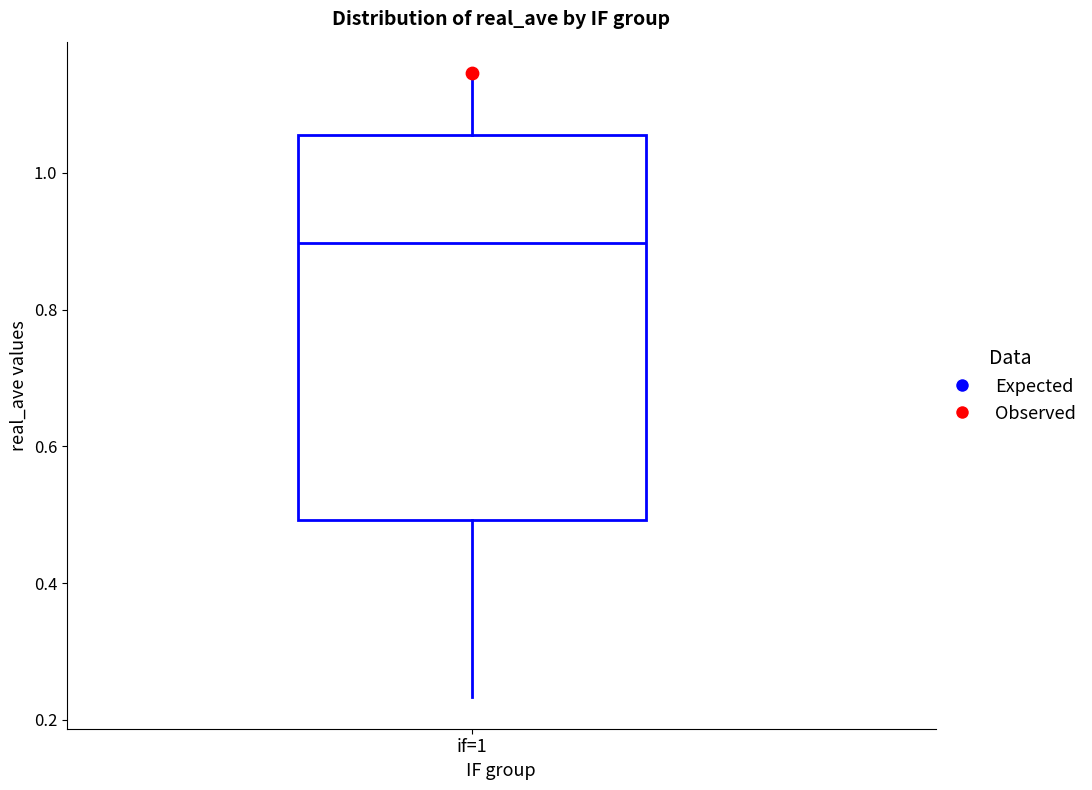

Read this box plot against the y-axis: the position of the median line, the range covered by the box, and the ends of both whiskers. The values are not printed on the chart, so give them approximately, as read against the axis.

median 0.90, box 0.50 to 1.06, whiskers 0.24 to 1.14